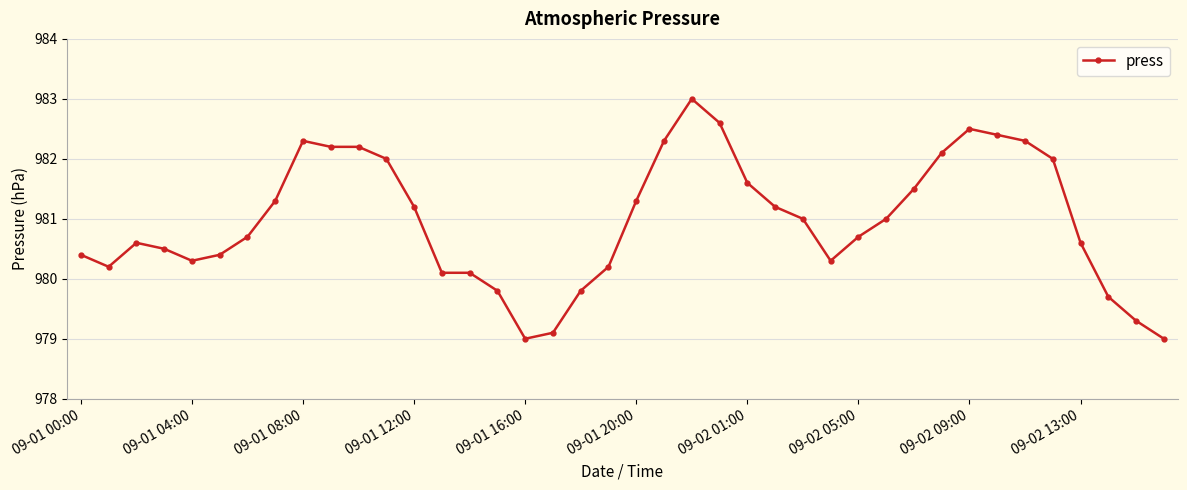

What is the greatest value displayed?

983.0